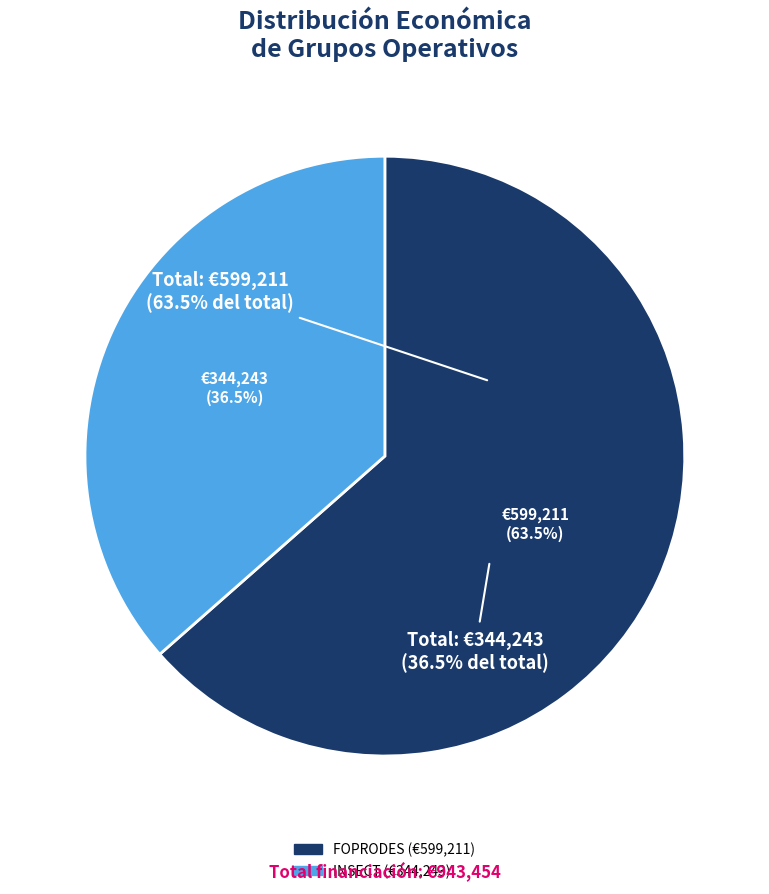

Which slice is the largest?

FOPRODES: Trazabilidad